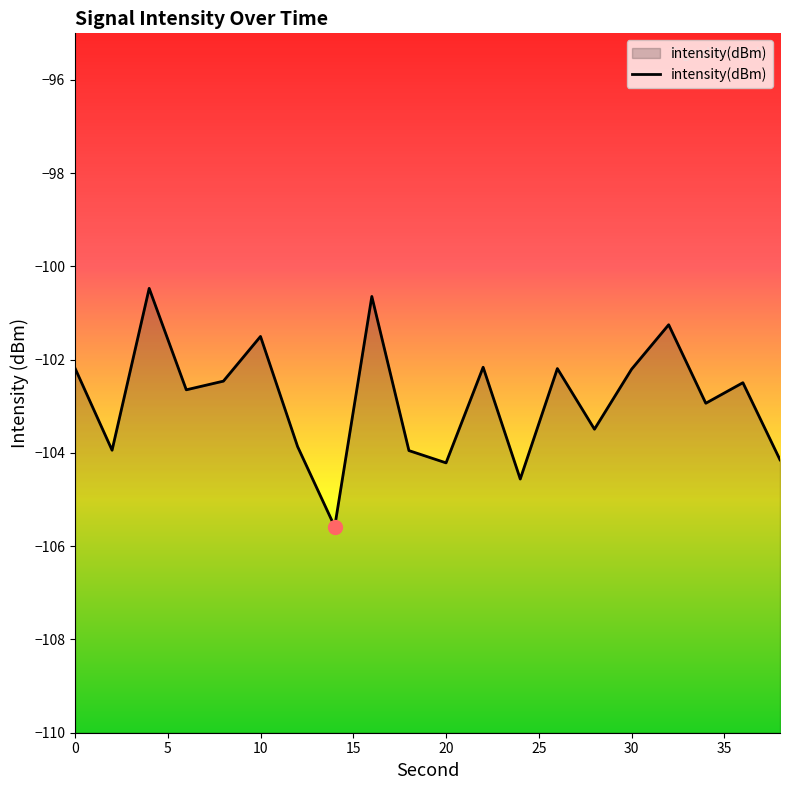

Is it true that the value at 10 is -101.5?

True